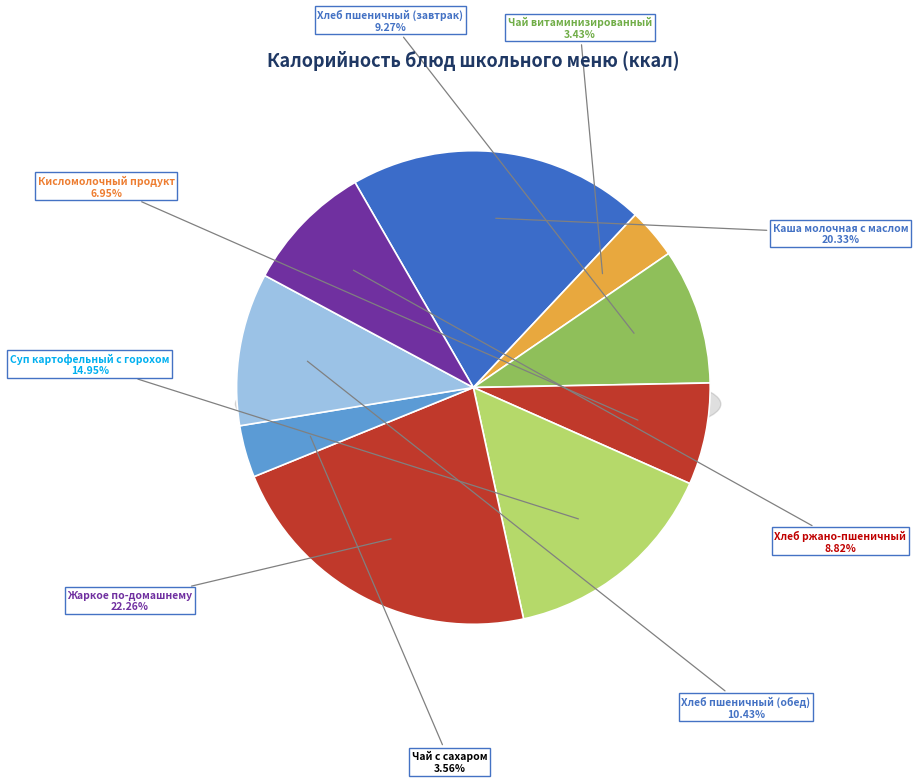

How many slices are in this pie chart?

9